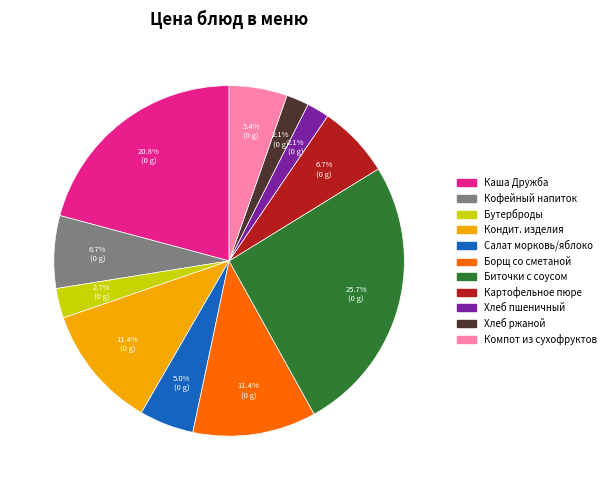

Count the number of slices in the pie.

11